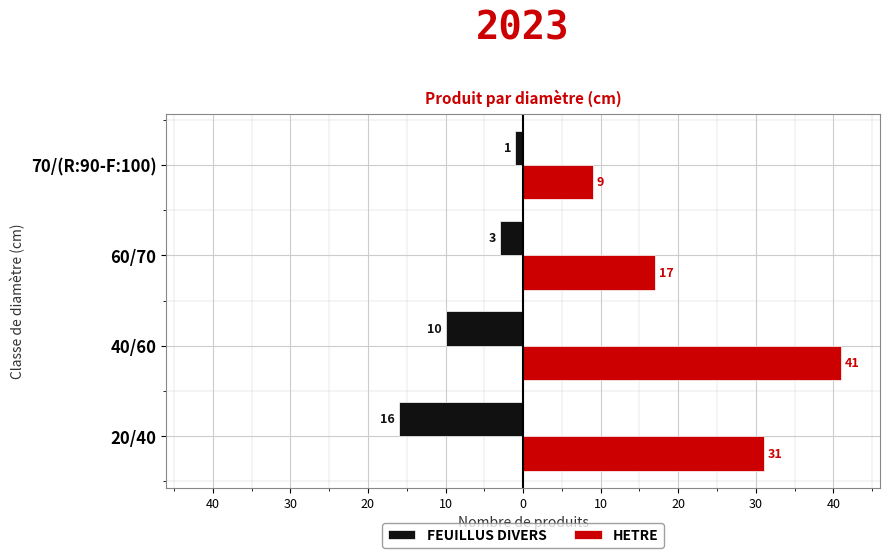

What is the difference between the maximum and second lowest values in the HETRE series?

24